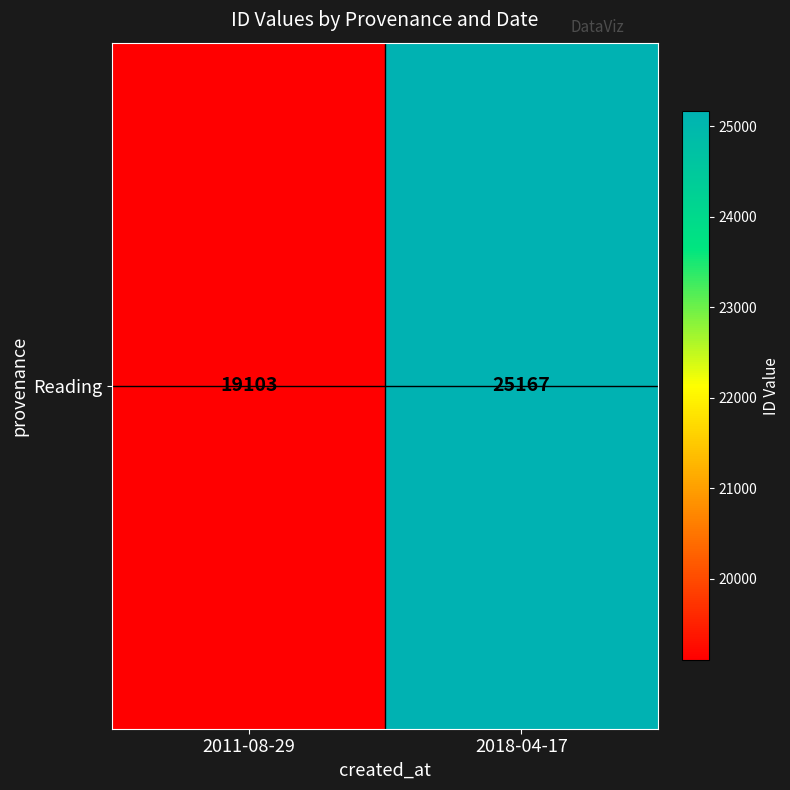

Reading left to right, extract all data points from this chart.

19103	25167